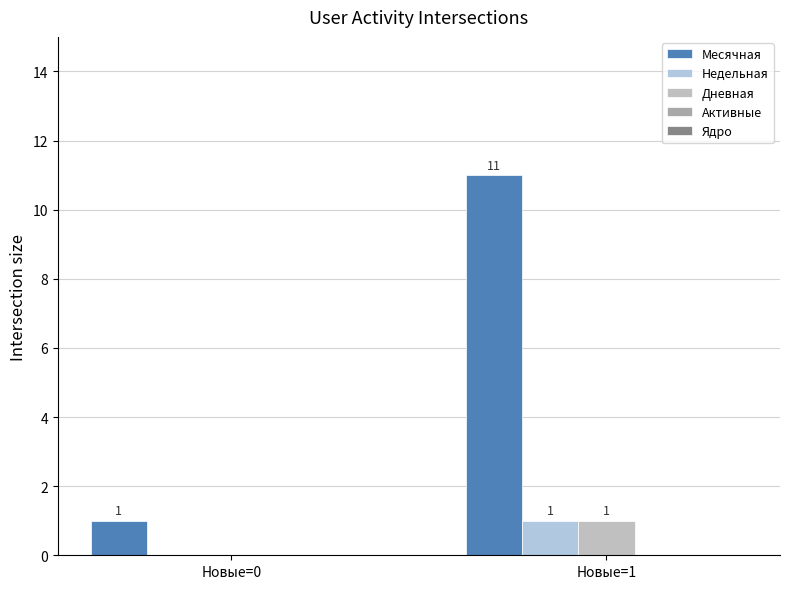

Where is Недельная nearest to the value 0?

Новые=0